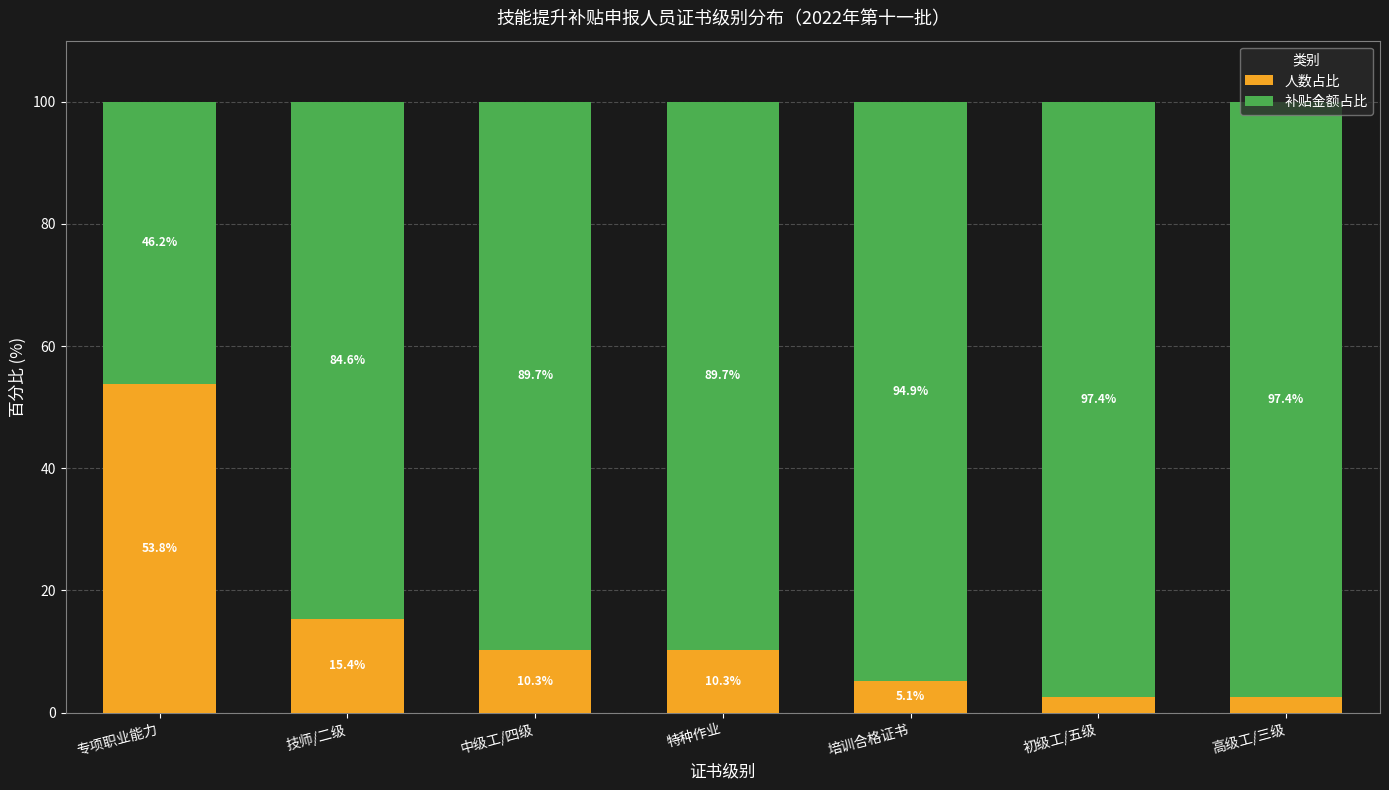

What is the difference between the 人数占比 values at 中级工/四级 and 初级工/五级?

7.7